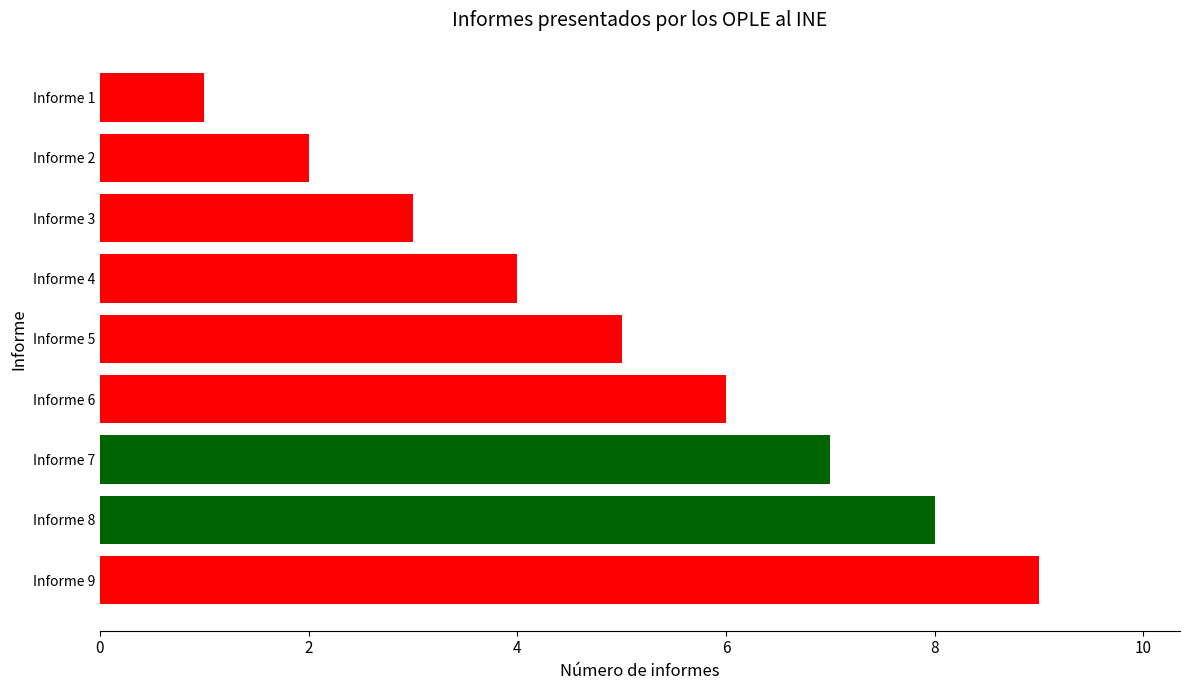

How many data points are less than 5?

4